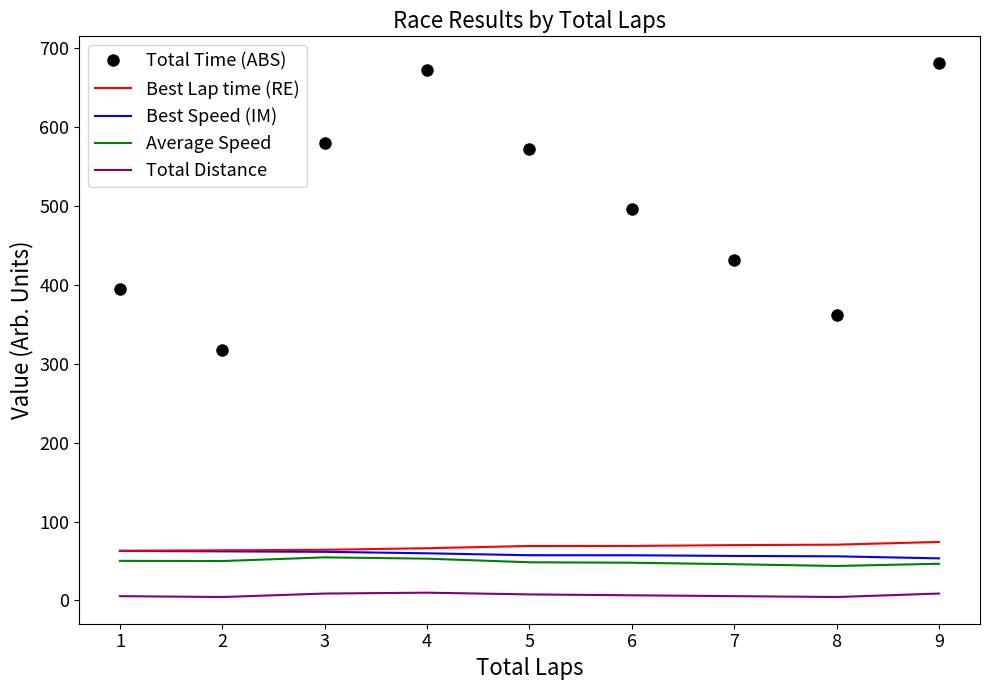

What is the sum of all Best Lap time (RE) values?

610.4